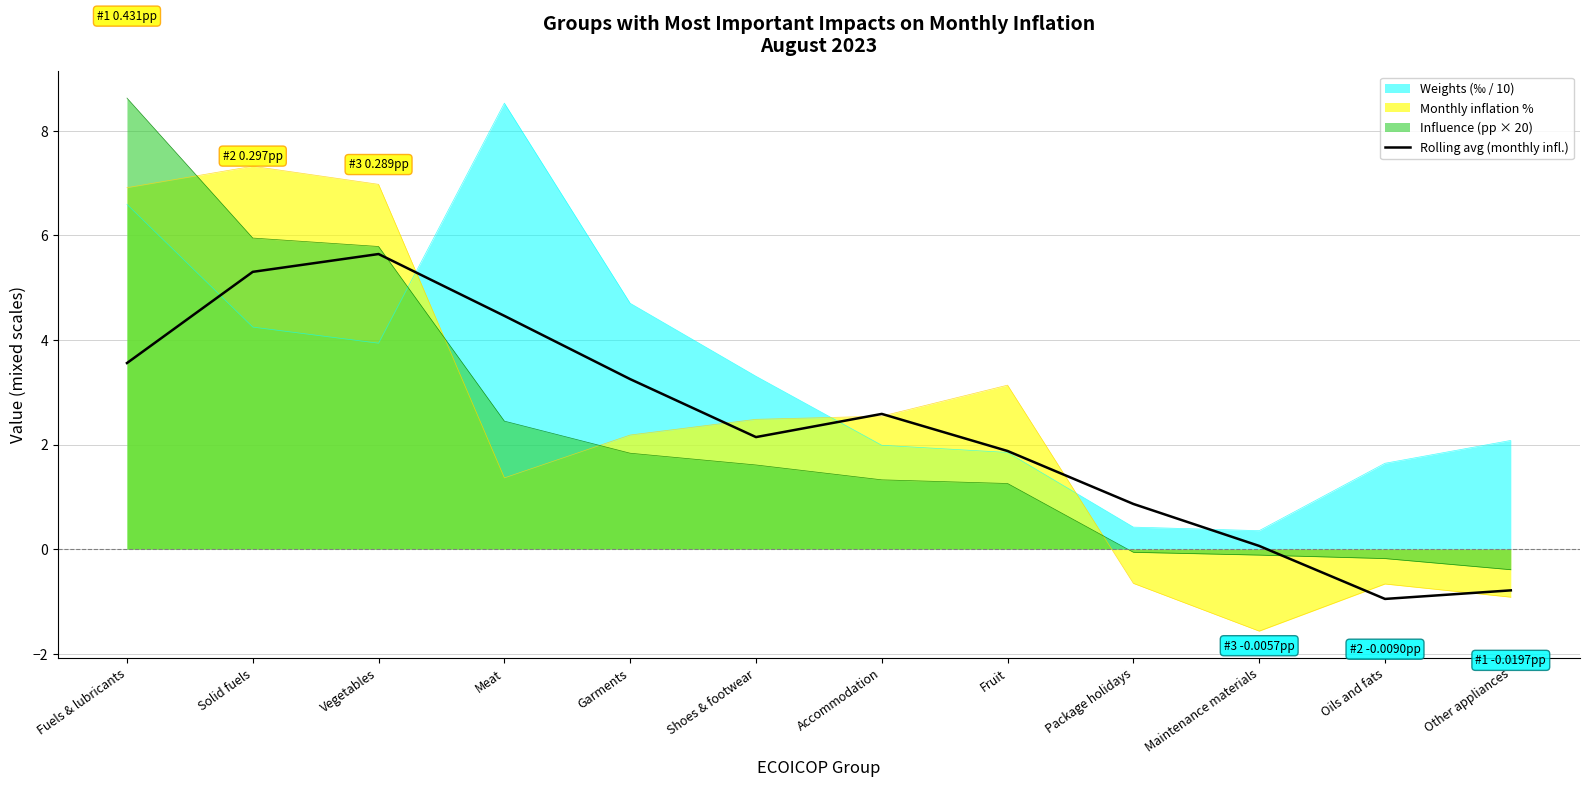

What is the greatest value displayed?

8.6